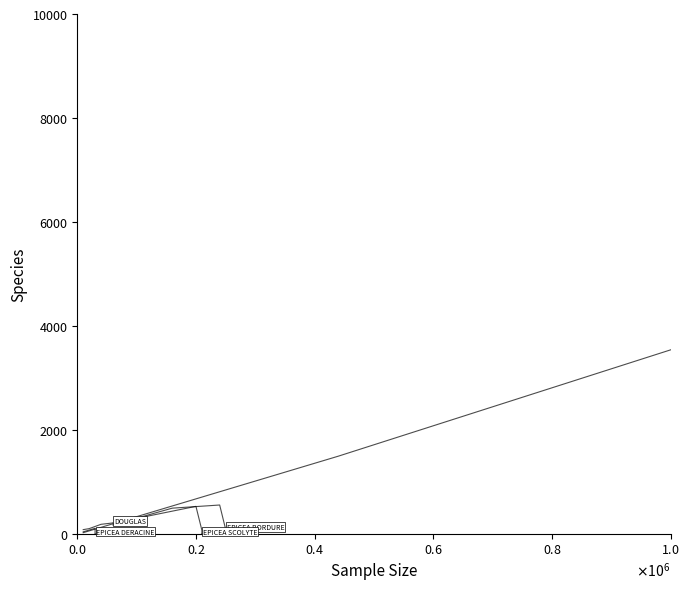

The DOUGLAS series shows 78.8 at $\mathdefault{0.0}$. True or false?

True